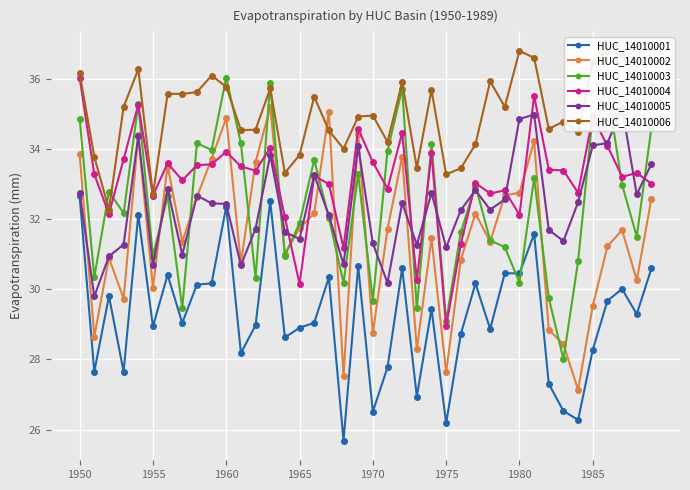

Reading left to right, list all the values displayed in this chart.

HUC_14010001: 32.7	27.7	29.8	27.7	32.1	28.9	30.4	29.0	30.1	30.2	32.4	28.2	29.0	32.5	28.6	28.9	29.0	30.3	25.7	30.7	26.5	27.8	30.6	26.9	29.4	26.2	28.7	30.2	28.9	30.5	30.5	31.6	27.3	26.5	26.3	28.3	29.7	30.0	29.3	30.6
HUC_14010002: 33.9	28.7	30.9	29.7	34.4	30.0	33.5	31.4	32.6	33.7	34.9	30.8	33.6	35.2	31.0	31.7	32.2	35.1	27.5	34.4	28.8	31.7	33.8	28.3	31.5	27.6	30.8	32.2	31.4	32.7	32.7	34.2	28.8	28.4	27.1	29.5	31.2	31.7	30.3	32.6
HUC_14010003: 34.9	30.3	32.8	32.2	35.3	31.0	32.7	29.5	34.2	34.0	36.0	34.2	30.3	35.9	31.0	31.9	33.7	32.0	30.2	33.3	29.7	33.9	35.7	29.5	34.1	29.1	31.6	33.0	31.4	31.2	30.2	33.2	29.8	28.0	30.8	35.0	35.7	33.0	31.5	34.6
HUC_14010004: 36.0	33.3	32.1	33.7	35.3	32.7	33.6	33.1	33.5	33.6	33.9	33.5	33.4	34.0	32.0	30.2	33.2	33.0	31.2	34.6	33.6	32.9	34.5	30.3	33.9	28.9	31.3	33.0	32.7	32.8	32.1	35.5	33.4	33.4	32.8	34.9	34.1	33.2	33.3	33.0
HUC_14010005: 32.7	29.8	30.9	31.3	34.4	30.7	32.9	31.0	32.7	32.5	32.4	30.7	31.7	33.8	31.6	31.4	33.3	32.1	30.7	34.1	31.3	30.2	32.5	31.3	32.8	31.2	32.3	32.8	32.3	32.6	34.9	35.0	31.7	31.4	32.5	34.1	34.2	35.2	32.7	33.6
HUC_14010006: 36.2	33.8	32.3	35.2	36.3	32.7	35.6	35.6	35.6	36.1	35.8	34.5	34.6	35.7	33.3	33.8	35.5	34.5	34.0	34.9	35.0	34.2	35.9	33.5	35.7	33.3	33.5	34.1	35.9	35.2	36.8	36.6	34.6	34.8	34.5	36.5	36.8	36.7	35.7	35.8